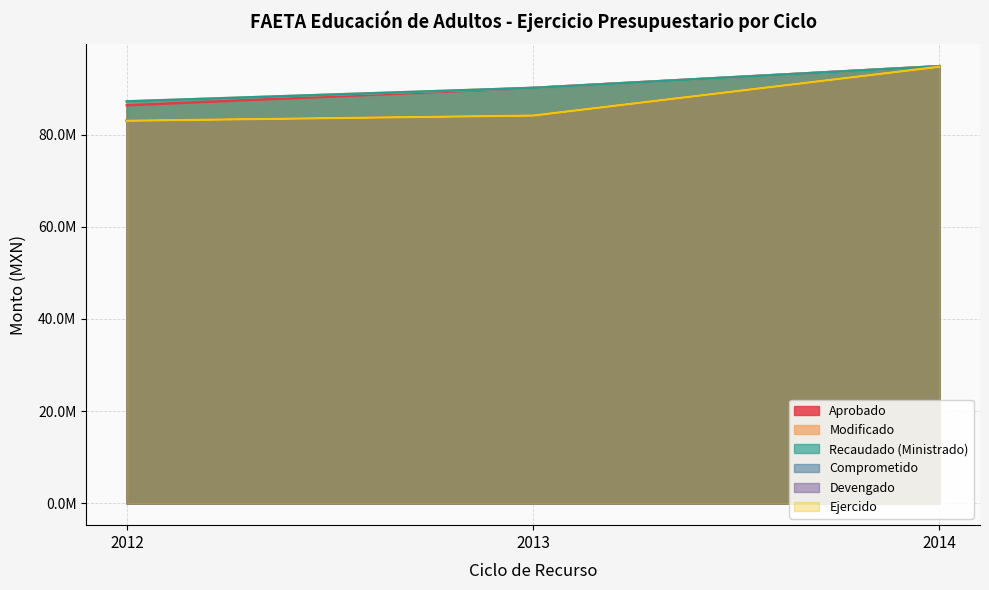

The Comprometido series shows 94697295.5 at 2014. True or false?

True